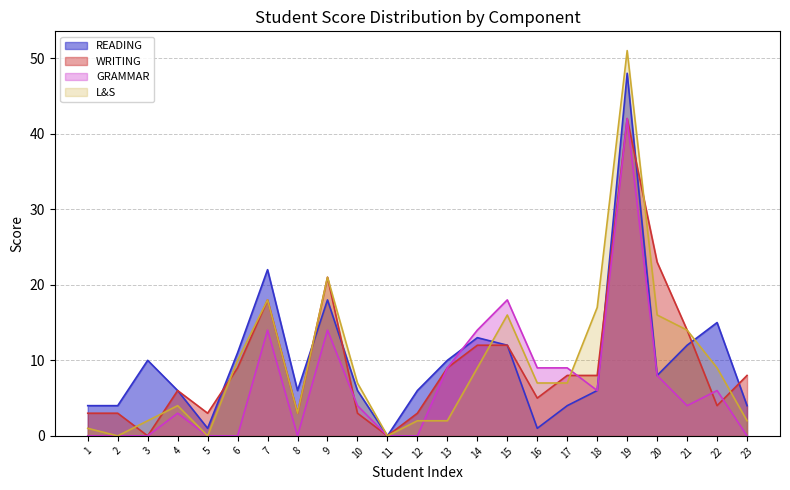

Count the number of categories in the chart.

23